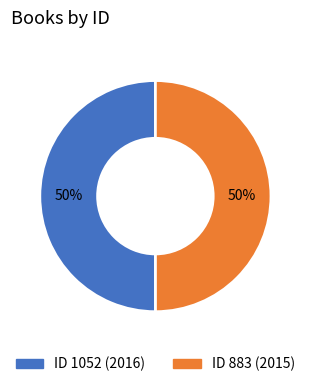

To the nearest percent, what is the average slice percentage?

50%